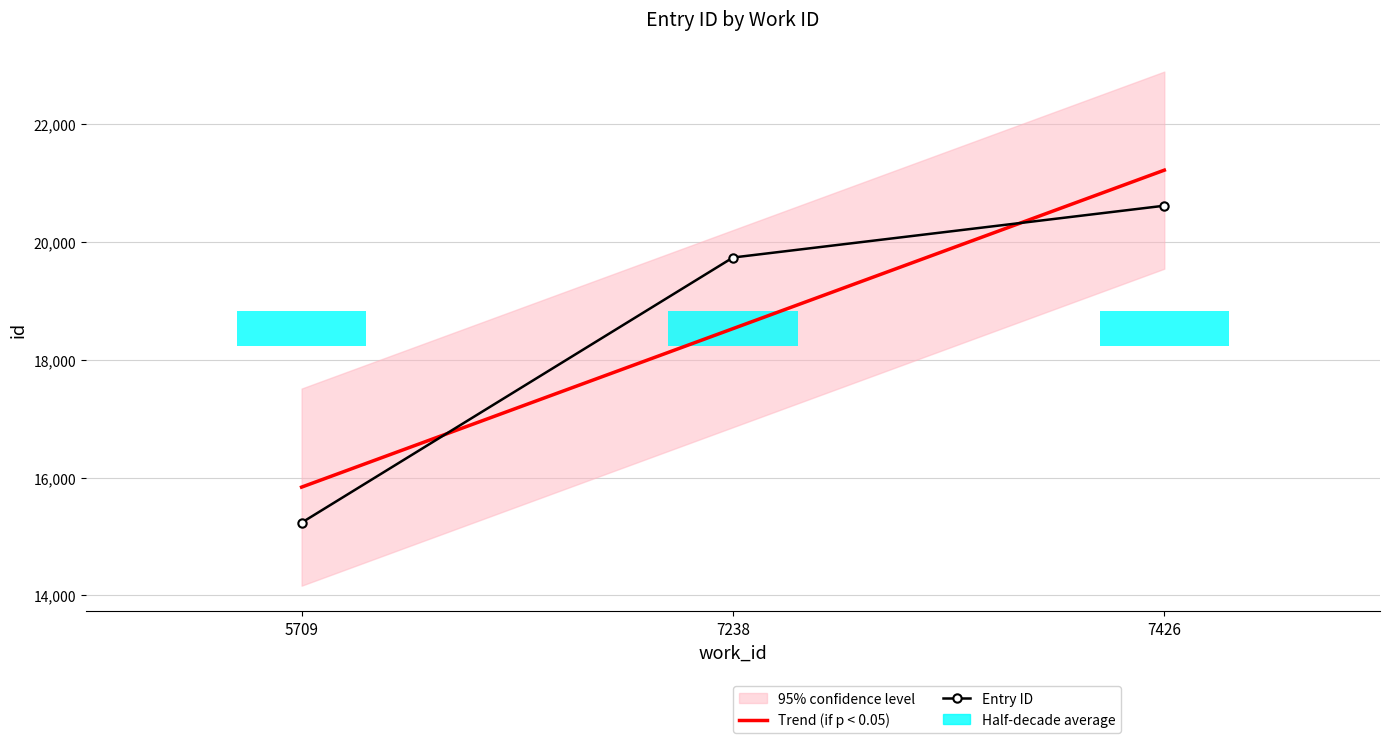

What is the spread (max minus min) of values at 5709?

603.8